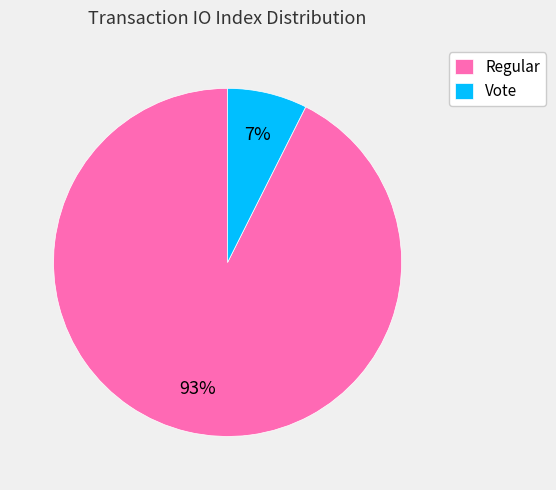

Combined, do Regular and Vote account for over 50%?

Yes